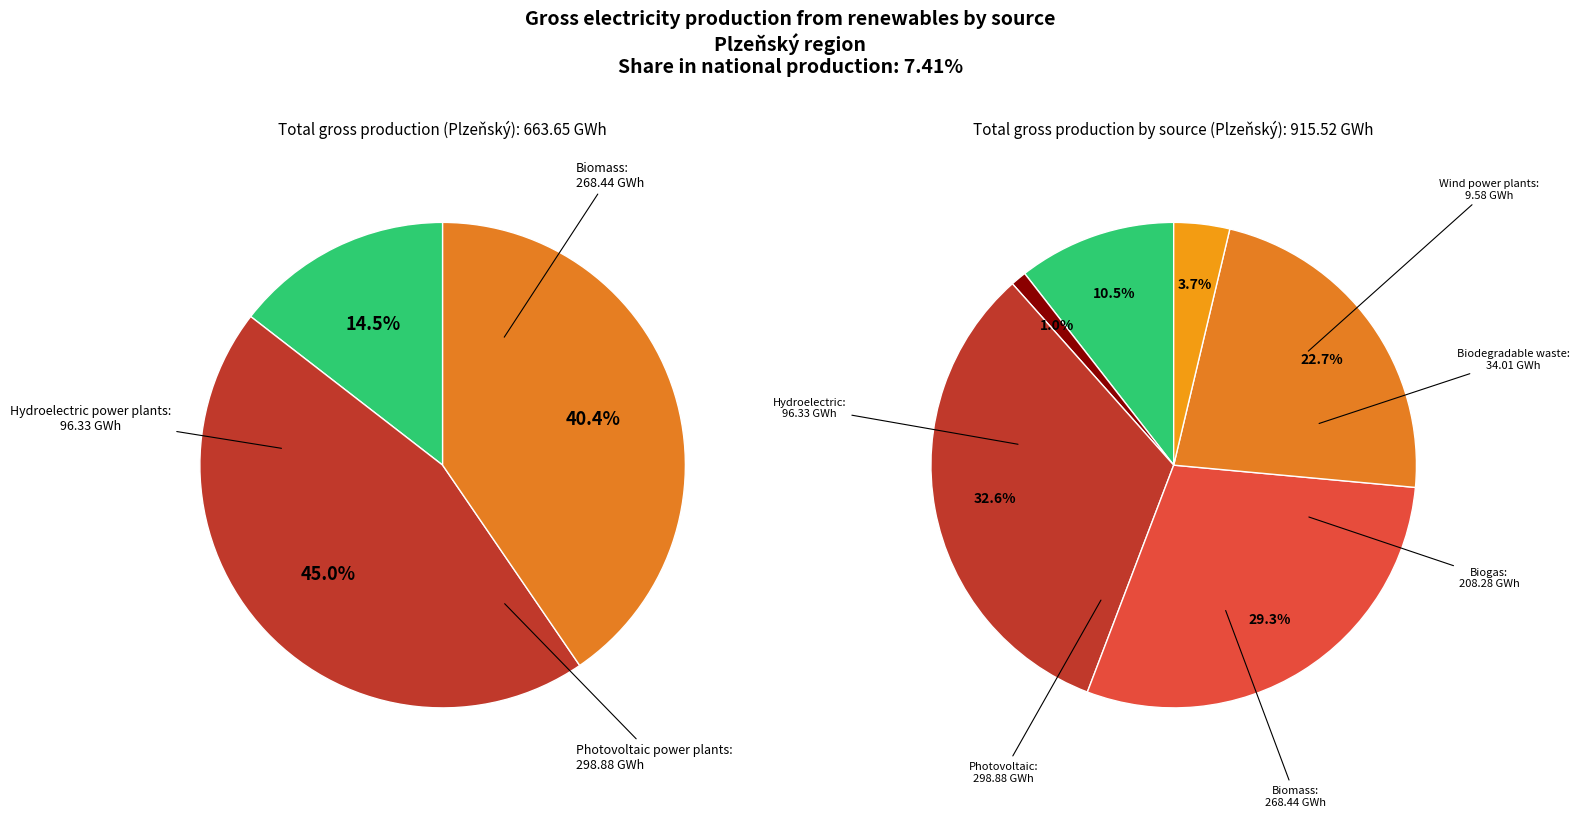

How many slices are in this pie chart?

6